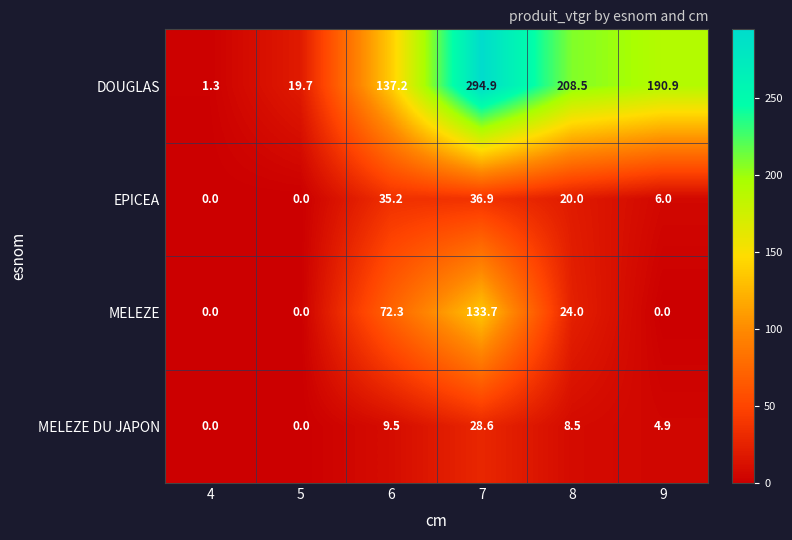

What is the maximum value shown in the chart?

294.9